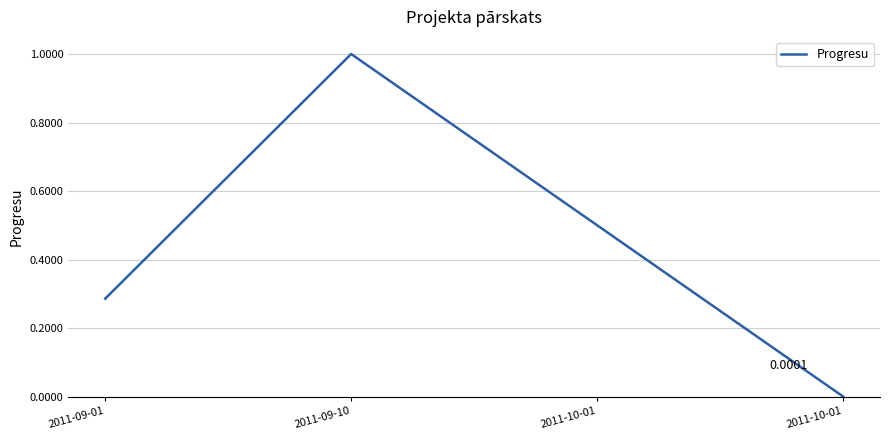

True or false: the data shows 1.0 at 2011-09-10.

True